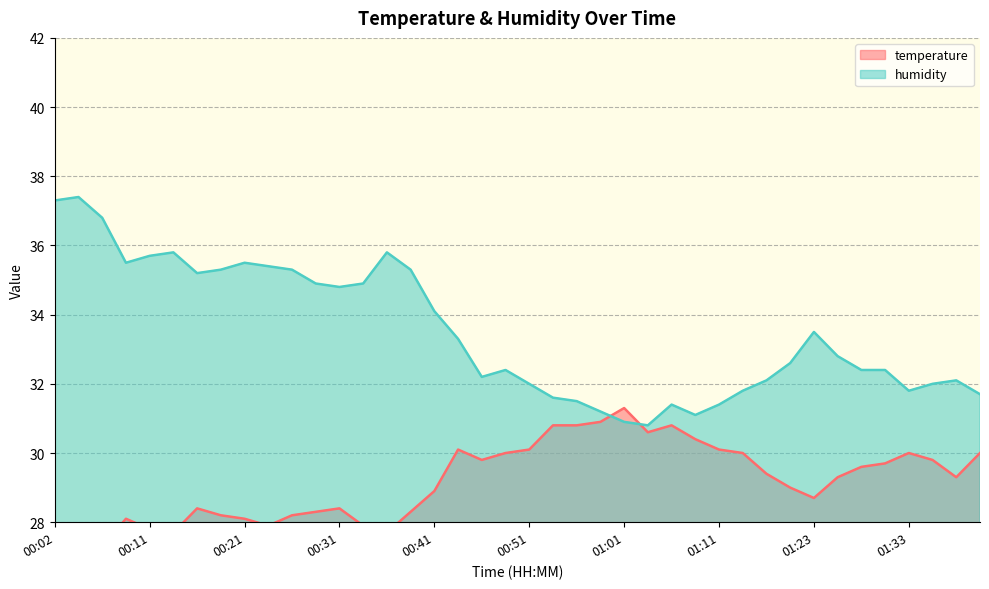

True or false: humidity has more than 2 points higher than both neighbors.

True